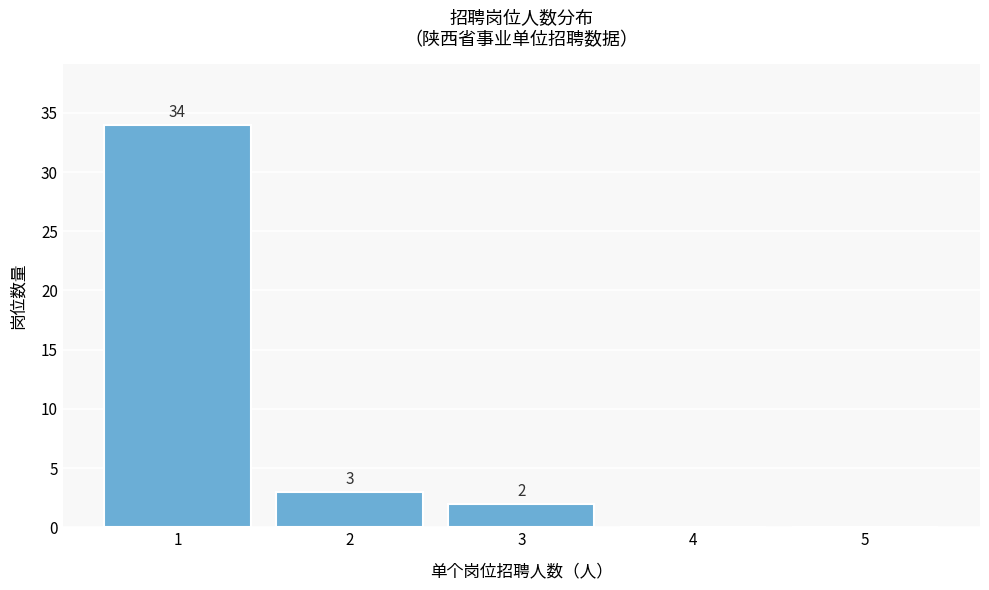

Reading left to right, list all the values displayed in this chart.

1=34	2=3	3=2	4=0	5=0